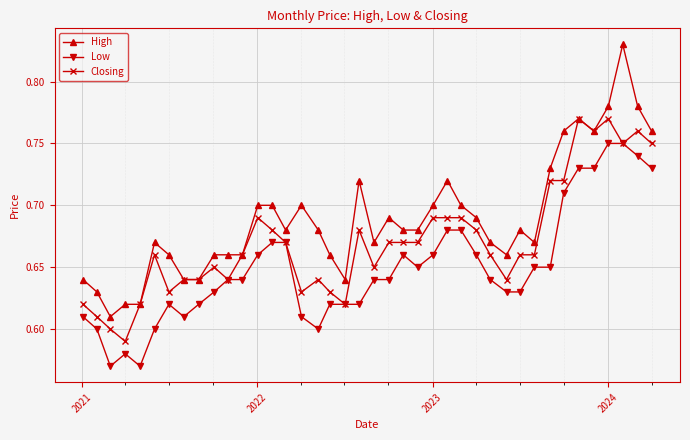

Is this an area chart (filled region under the line)?

No